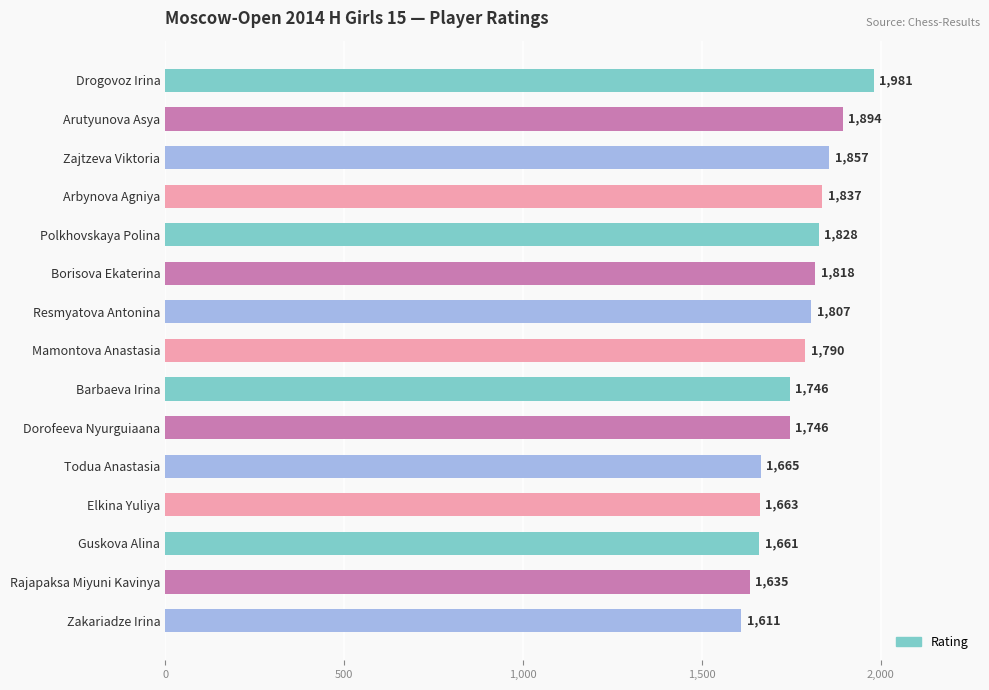

What is the smallest value displayed?

1611